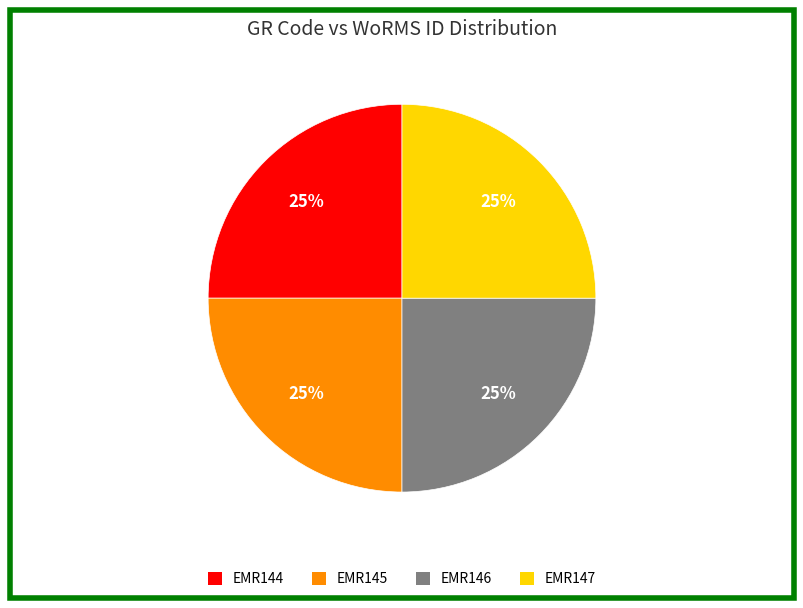

True or false: EMR146 accounts for 25% of the total.

True